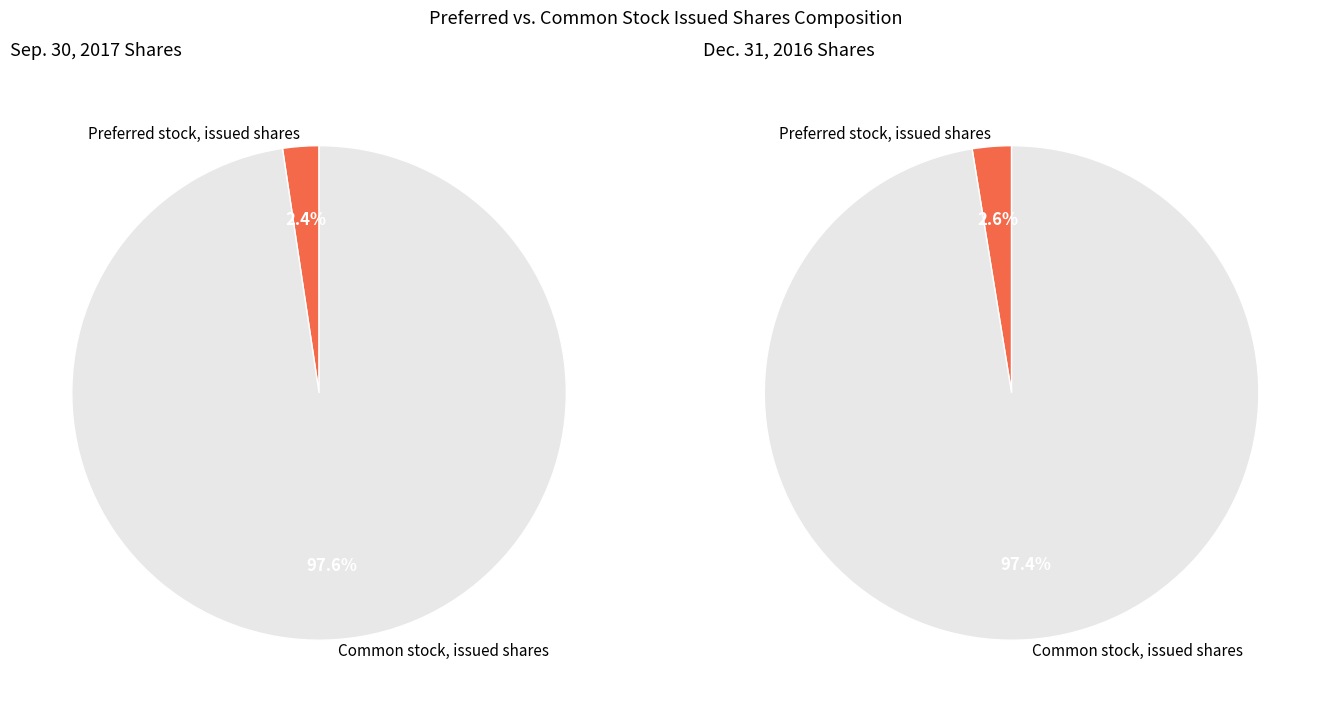

To the nearest percent, what is the difference between the largest and smallest slice percentages?

95%